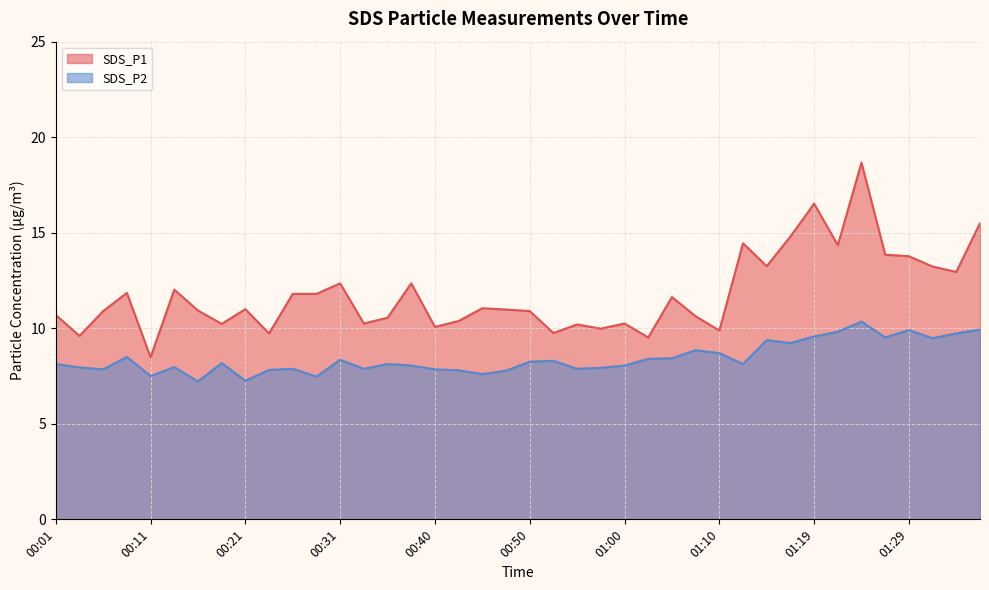

True or false: SDS_P1 and SDS_P2 cross at least once.

False